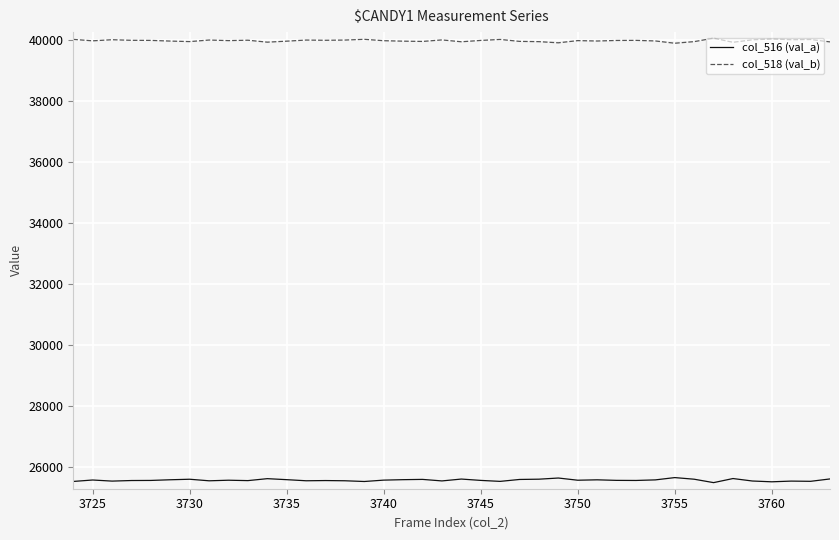

What is the smallest value displayed?

25477